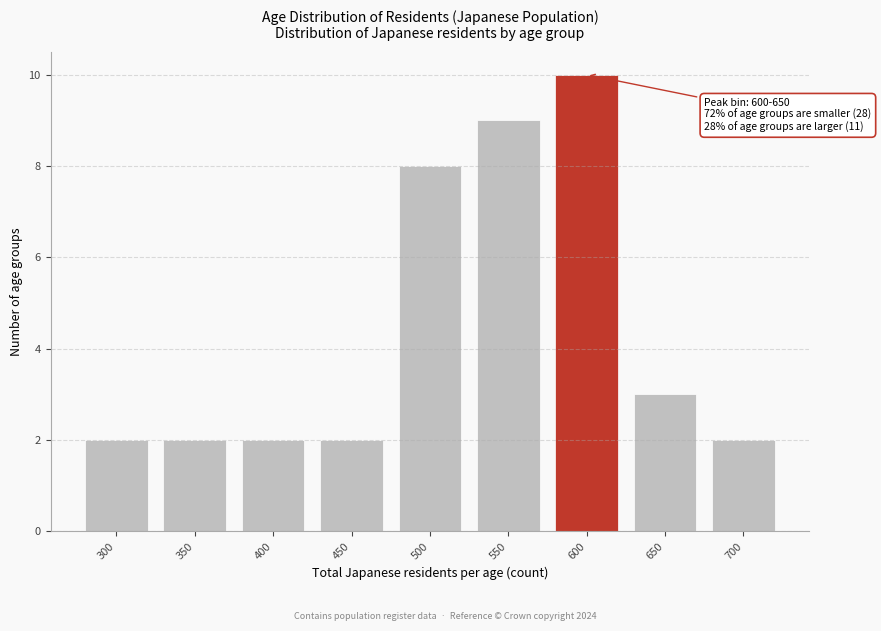

Reading left to right, list all the values displayed in this chart.

300=2	350=2	400=2	450=2	500=8	550=9	600=10	650=3	700=2